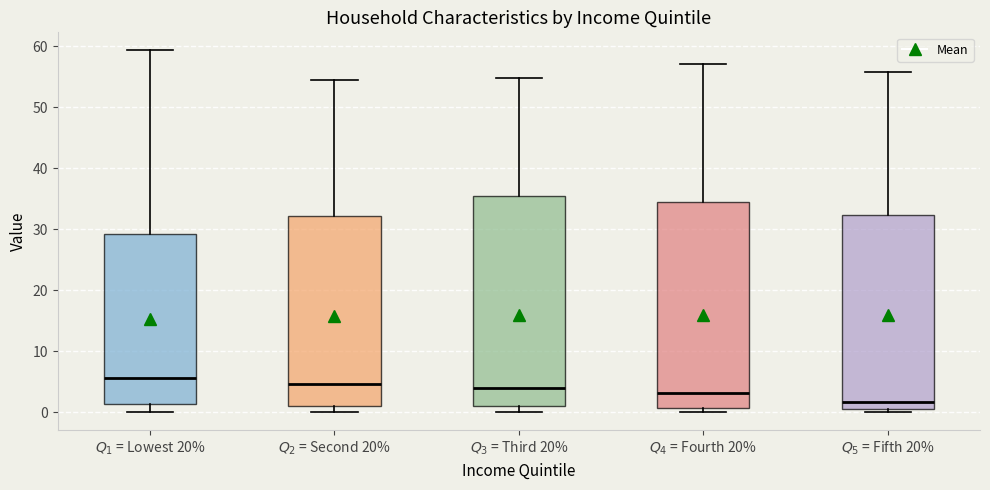

Reading left to right, transcribe this box plot: for each box, give where its median line is, the range the box spans, and where its two whiskers end, as read against the y-axis. The values are not printed on the chart, so give them approximately, as read against the axis.

$Q_1$ = Lowest 20%: median 6, box 1 to 29, whiskers 0 to 59
$Q_2$ = Second 20%: median 5, box 1 to 32, whiskers 0 to 54
$Q_3$ = Third 20%: median 4, box 1 to 35, whiskers 0 to 55
$Q_4$ = Fourth 20%: median 3, box 1 to 35, whiskers 0 to 57
$Q_5$ = Fifth 20%: median 2, box 1 to 32, whiskers 0 to 56